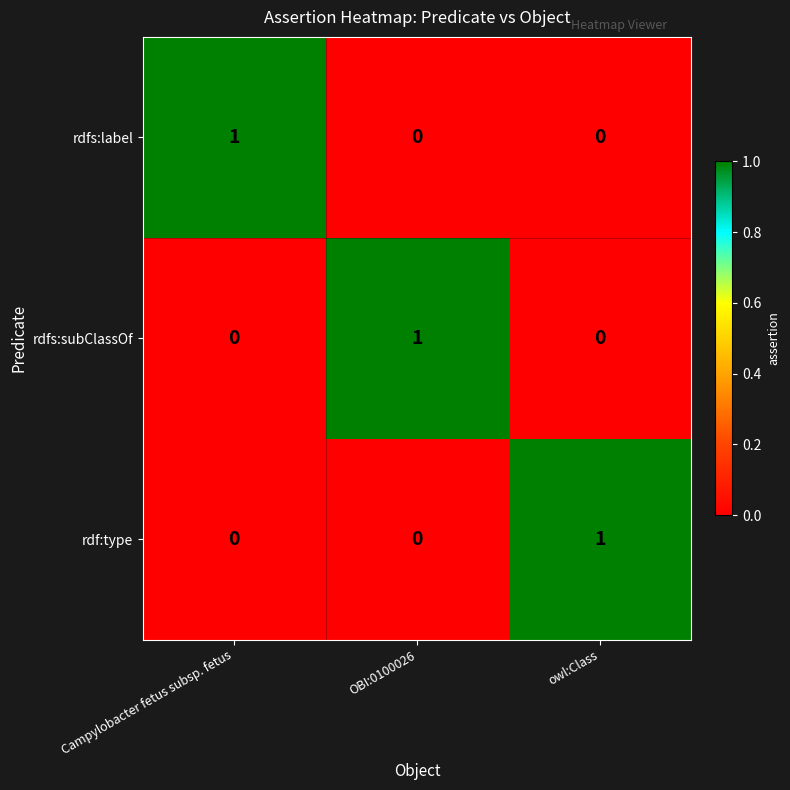

True or false: rdfs:subClassOf has a value of 0 at owl:Class.

True